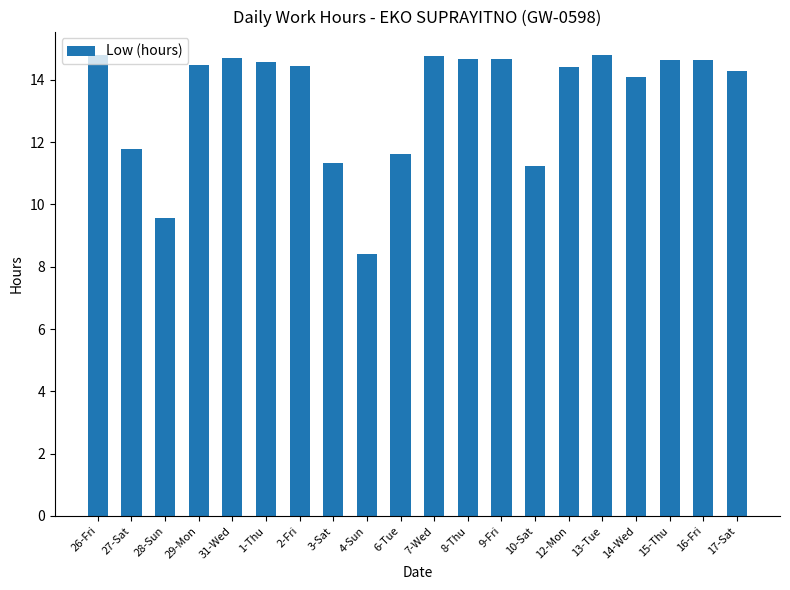

True or false: the data shows 3.2 at 17-Sat.

False